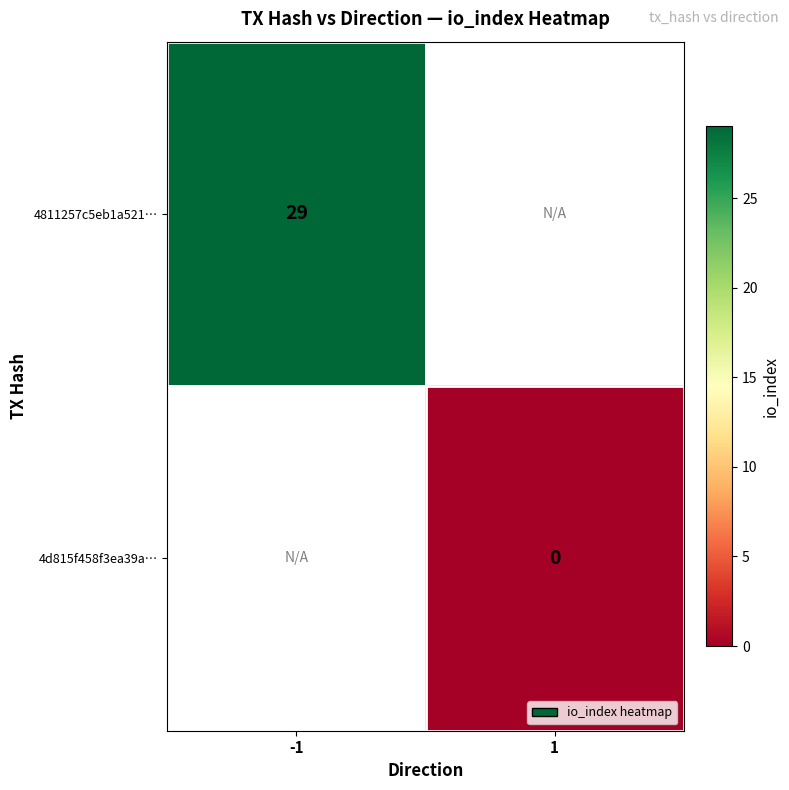

Is it true that 4811257c5eb1a521… equals 29 at -1?

True